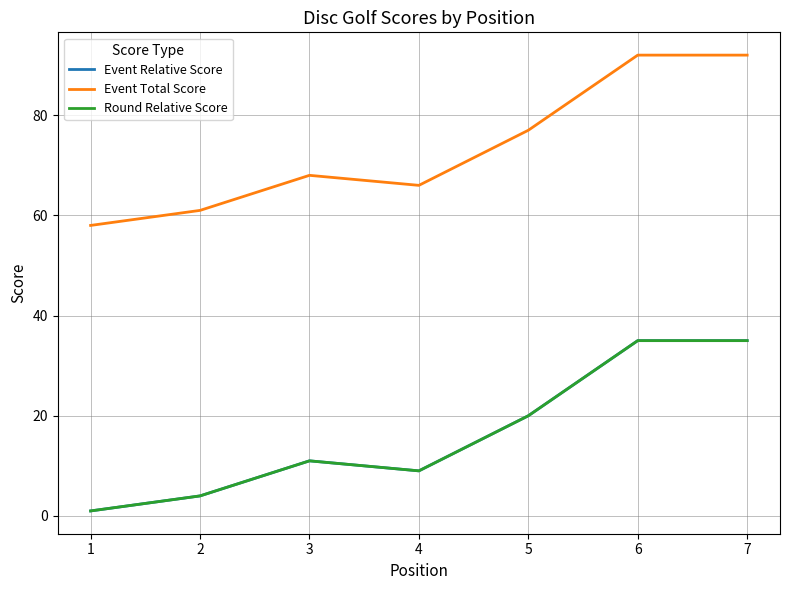

What is the sum of all Event Total Score values?

514